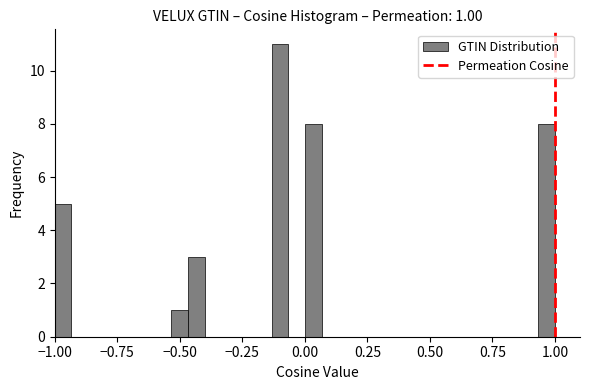

Read against the x-axis, roughly where is the centre of the tallest bar?

-0.10